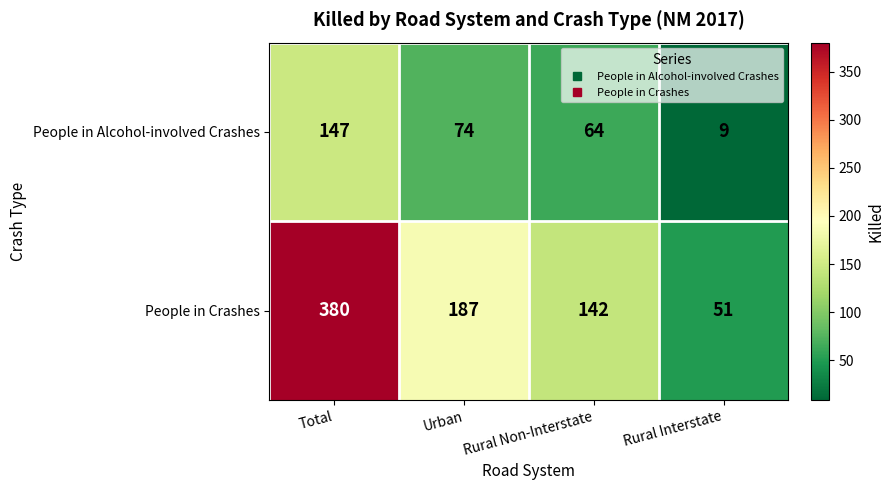

Which series has the largest total across all categories?

People in Crashes